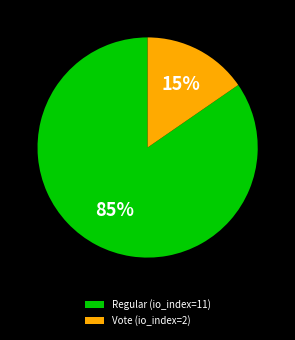

Is the sum of Regular (io_index=11) and Vote (io_index=2) greater than half?

Yes